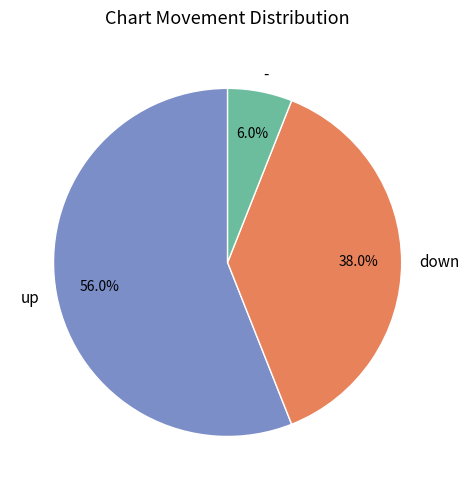

Is the sum of - and down greater than half?

No